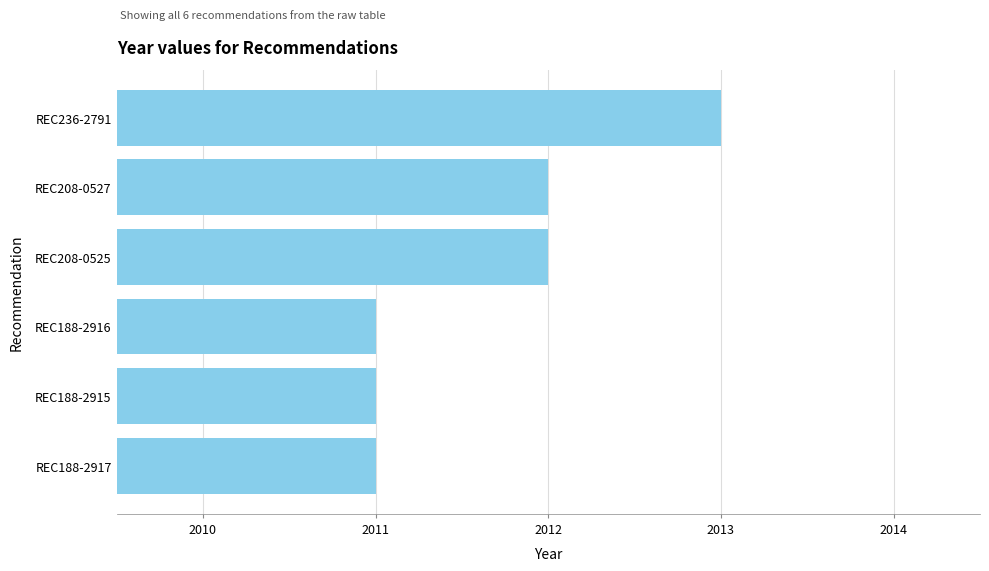

Reading top to bottom, list all the values displayed in this chart.

2013	2012	2012	2011	2011	2011